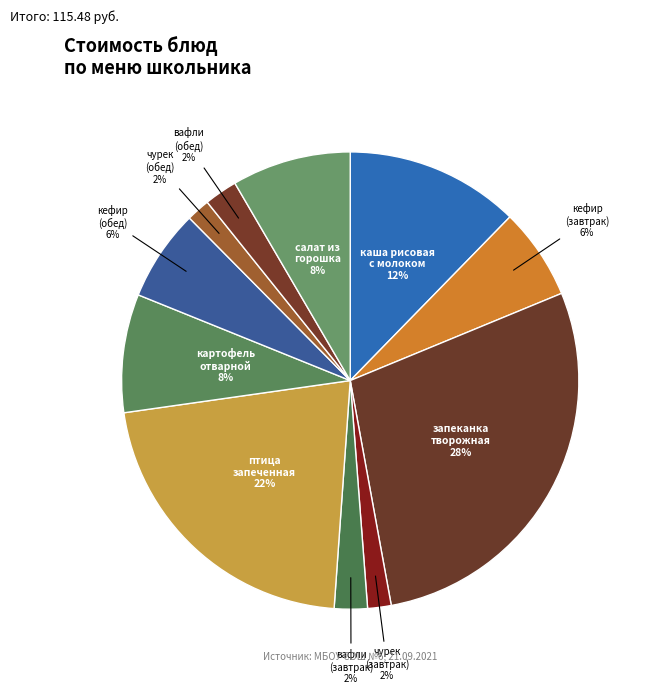

Rank the categories by value from highest to lowest.

запеканка творожная со сгущенкой, птица запеченная, каша рисовая с молоком и сахаром, салат из зеленого горошка, картофель отварной с маслом, кефир (завтрак), кефир (обед), вафли (завтрак), вафли (обед), чурек (завтрак), чурек (обед)